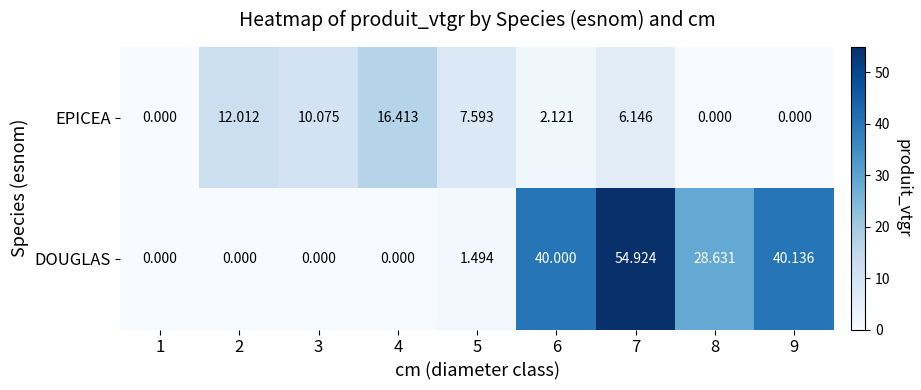

List the series in order of their peak value, highest first.

DOUGLAS, EPICEA